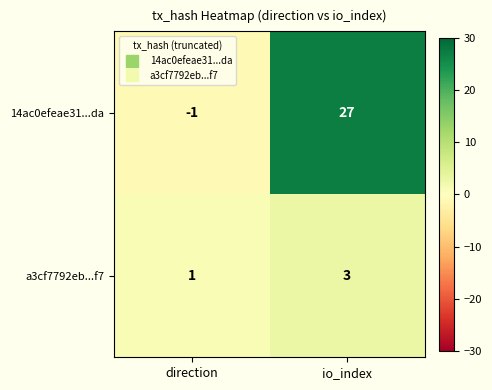

Rank the series at direction from highest to lowest value.

a3cf7792eb...f7, 14ac0efeae31...da